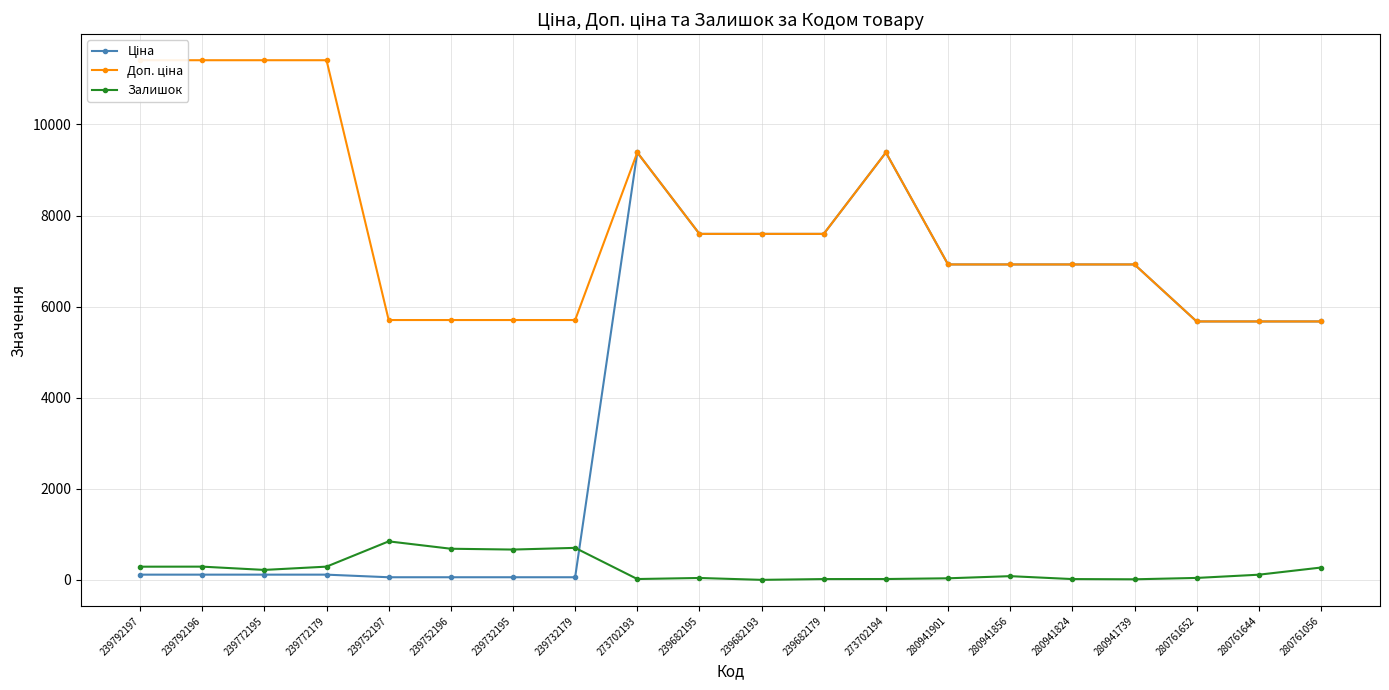

What is the value of the Доп. ціна point at the 6th from the left?

5705.0